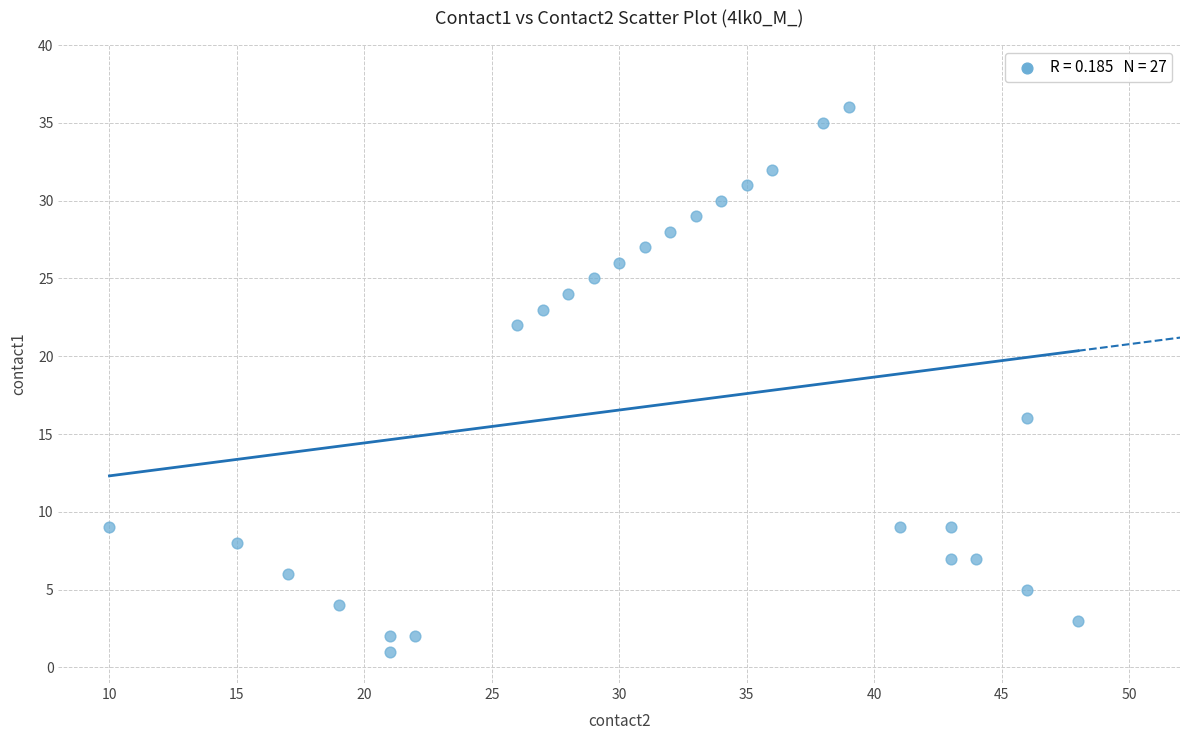

What is the range of Y values (max minus min)?

35